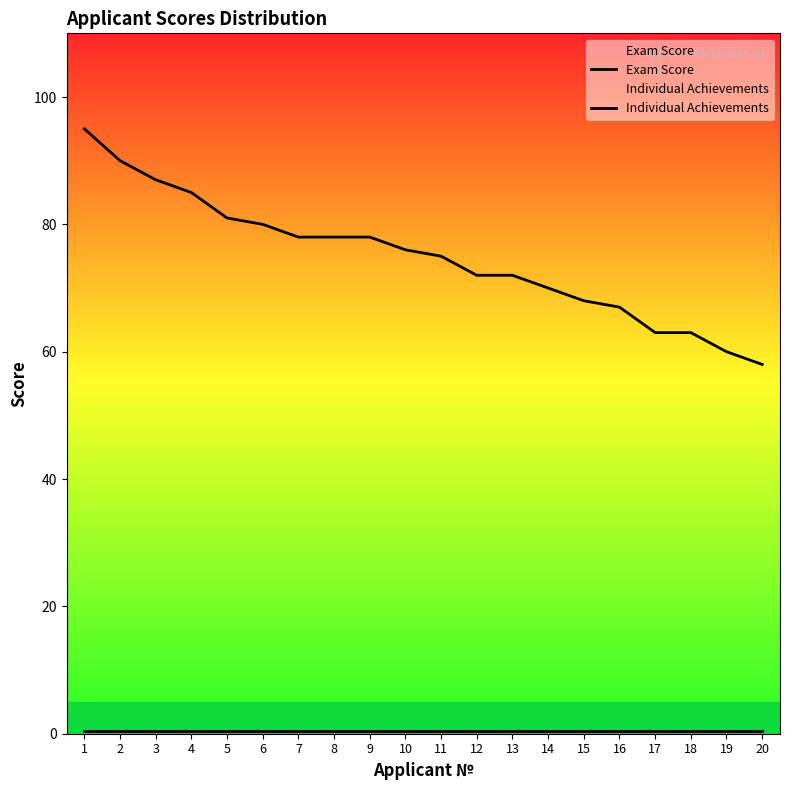

Which series has the largest range (max minus min)?

Exam Score